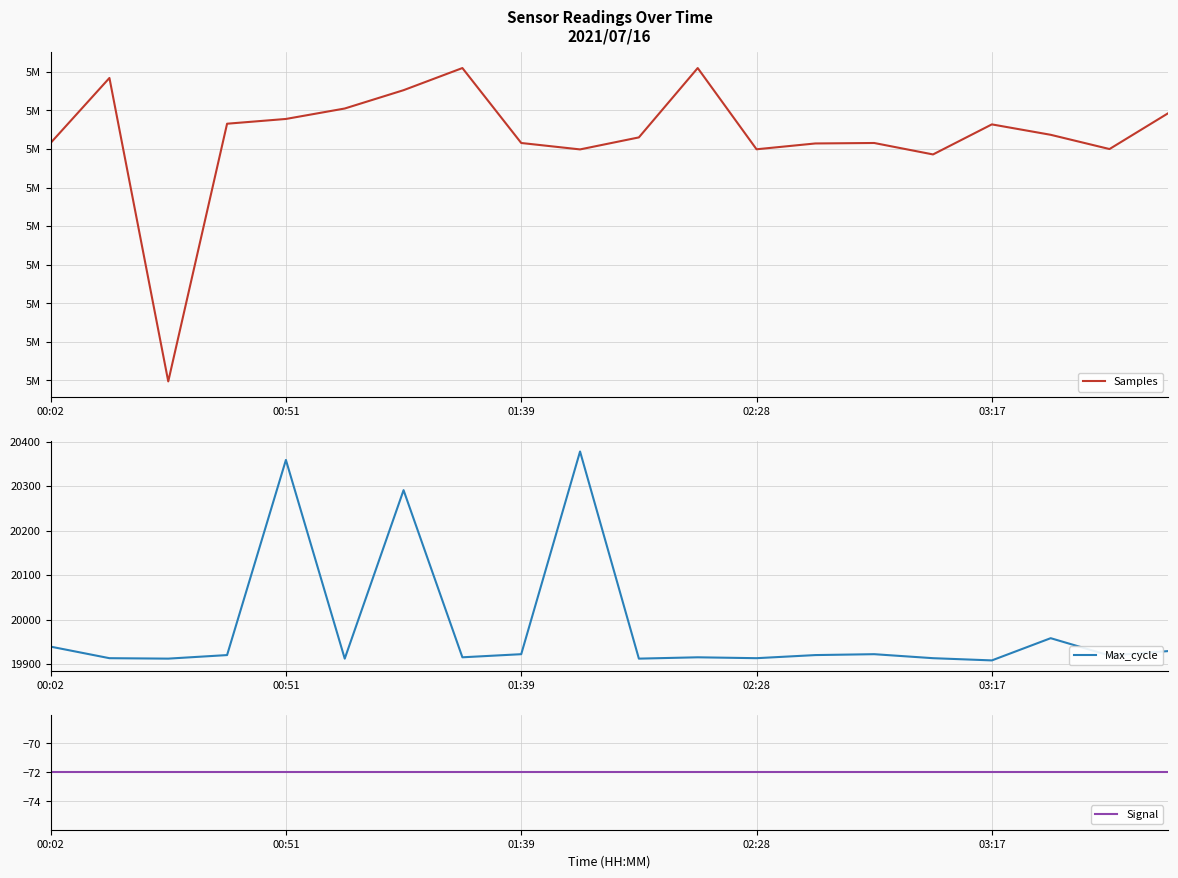

At which category does the chart reach its minimum across all series?

00:02